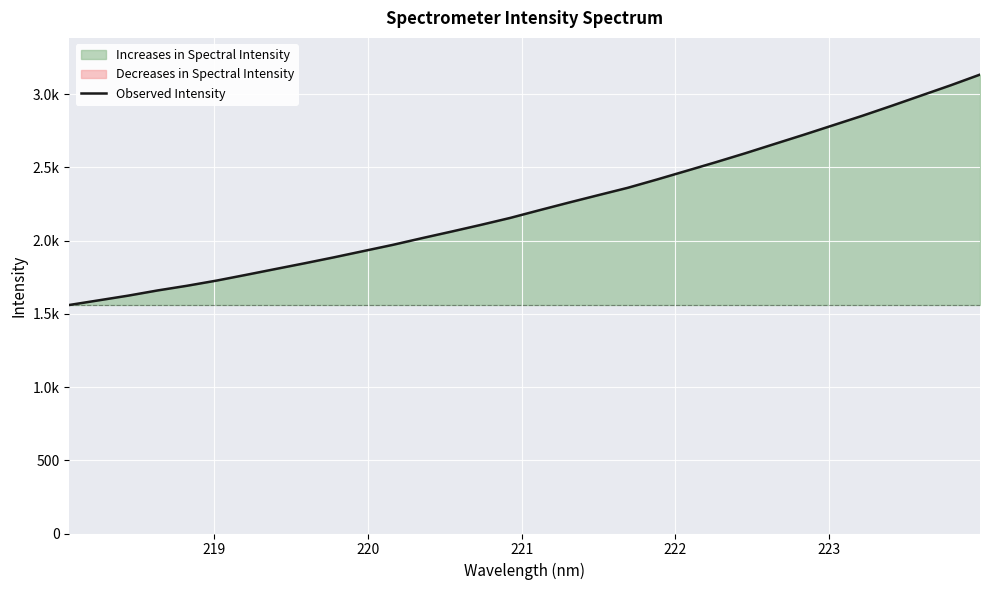

True or false: there are more than 1 points higher than both neighbors.

False